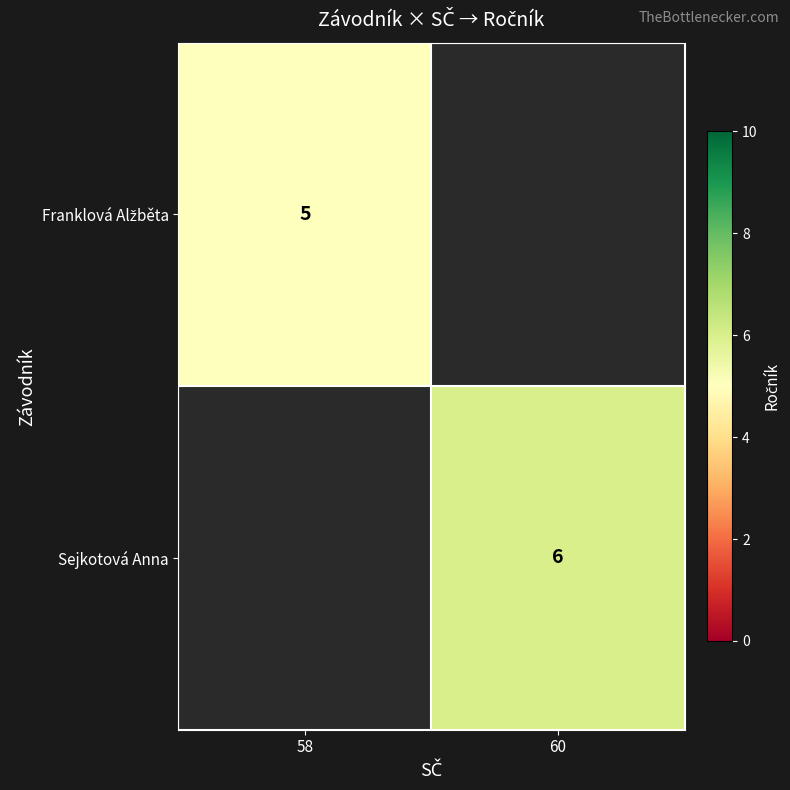

At which label does Franklová Alžběta reach its minimum?

58